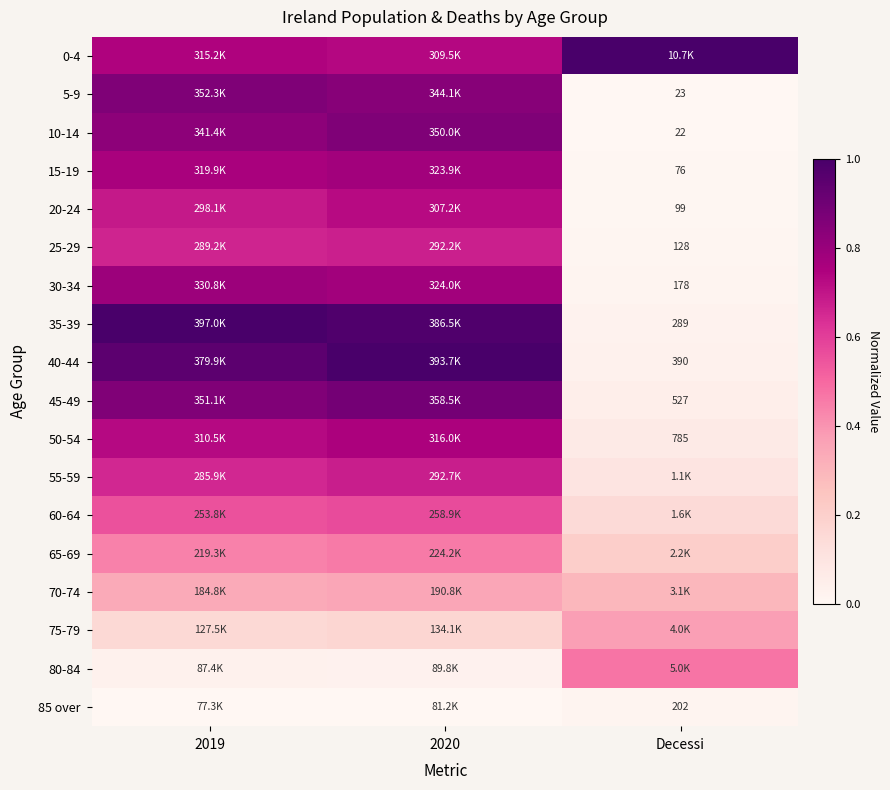

Where is 50-54 nearest to the value 0?

Decessi